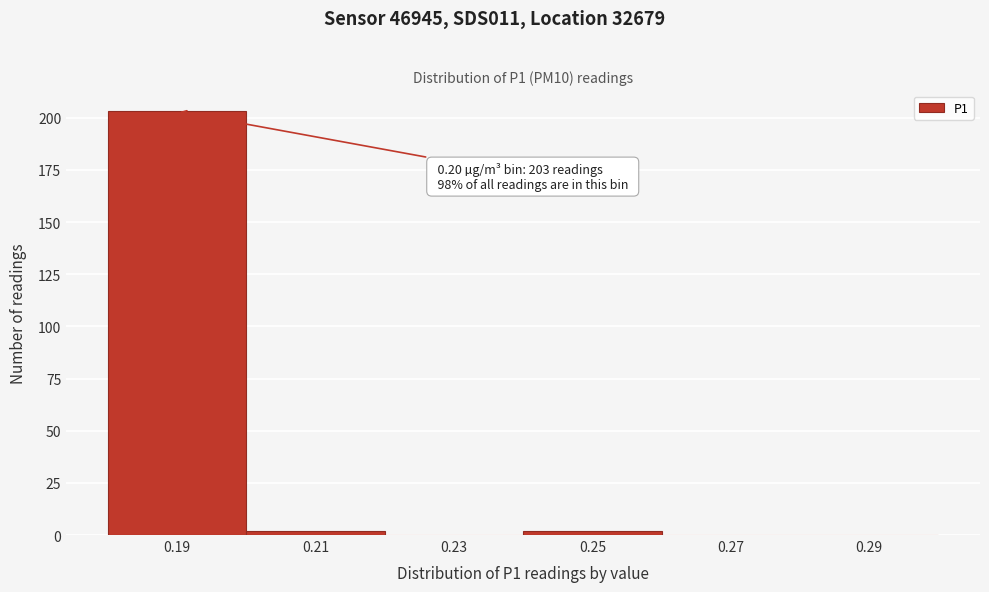

Reading right to left, transcribe all the data shown in this chart.

0.29=0	0.27=0	0.25=2	0.23=0	0.21=2	0.19=203